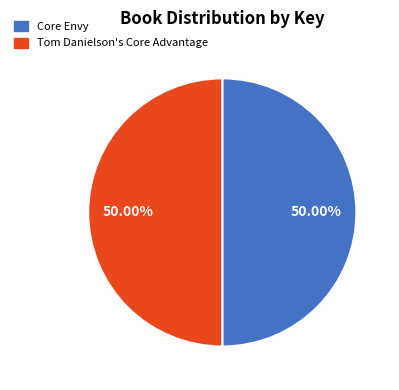

What portion of the pie excludes Core Envy?

50.0%